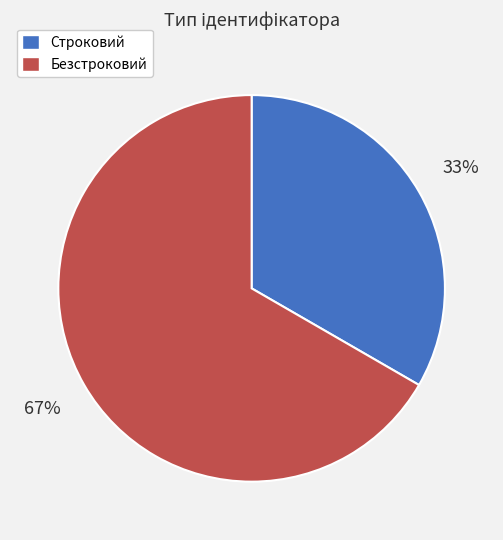

Rank the categories by value from lowest to highest.

Строковий, Безстроковий